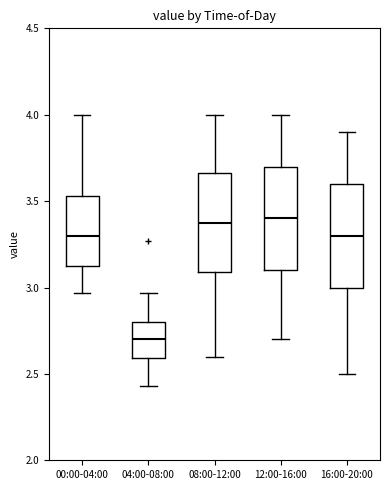

Where is the lower edge of the box for 08:00-12:00 on the y-axis? The values are not printed on the chart, so give them approximately, as read against the axis.

3.10